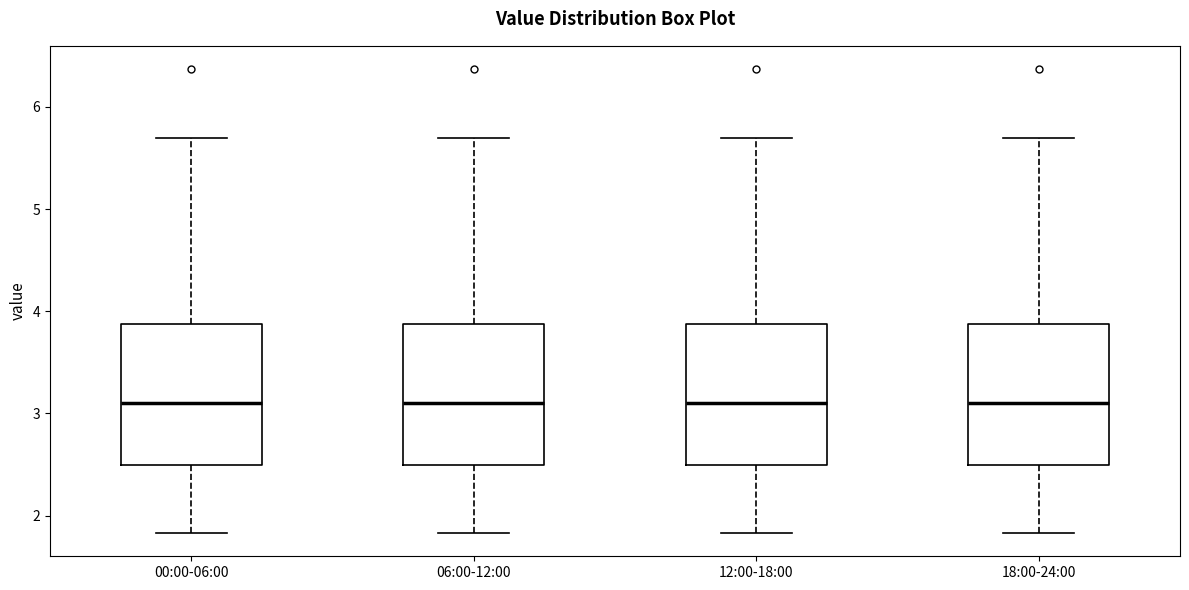

Reading left to right, read every box against the y-axis: the position of its median line, the range the box covers, and the ends of its whiskers. The values are not printed on the chart, so give them approximately, as read against the axis.

00:00-06:00: median 3.1, box 2.5 to 3.9, whiskers 1.8 to 5.7
06:00-12:00: median 3.1, box 2.5 to 3.9, whiskers 1.8 to 5.7
12:00-18:00: median 3.1, box 2.5 to 3.9, whiskers 1.8 to 5.7
18:00-24:00: median 3.1, box 2.5 to 3.9, whiskers 1.8 to 5.7